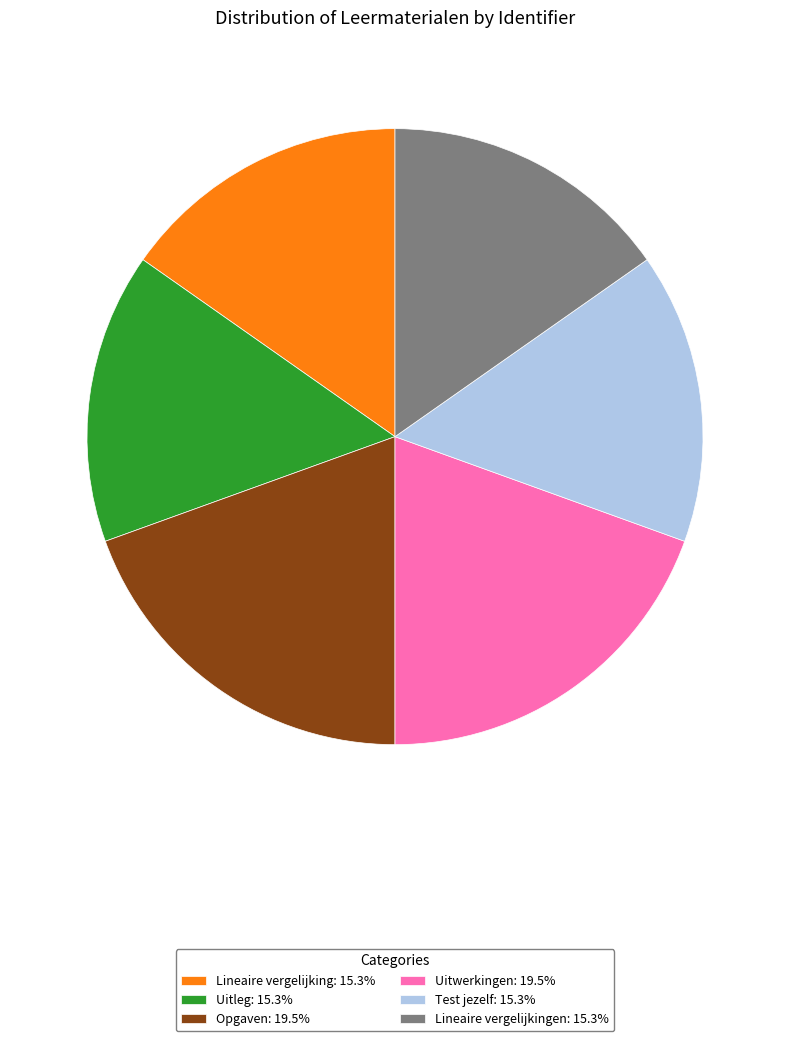

What is the ratio of the value at Opgaven: 19.5% to the value at Uitleg: 15.3%?

1.3